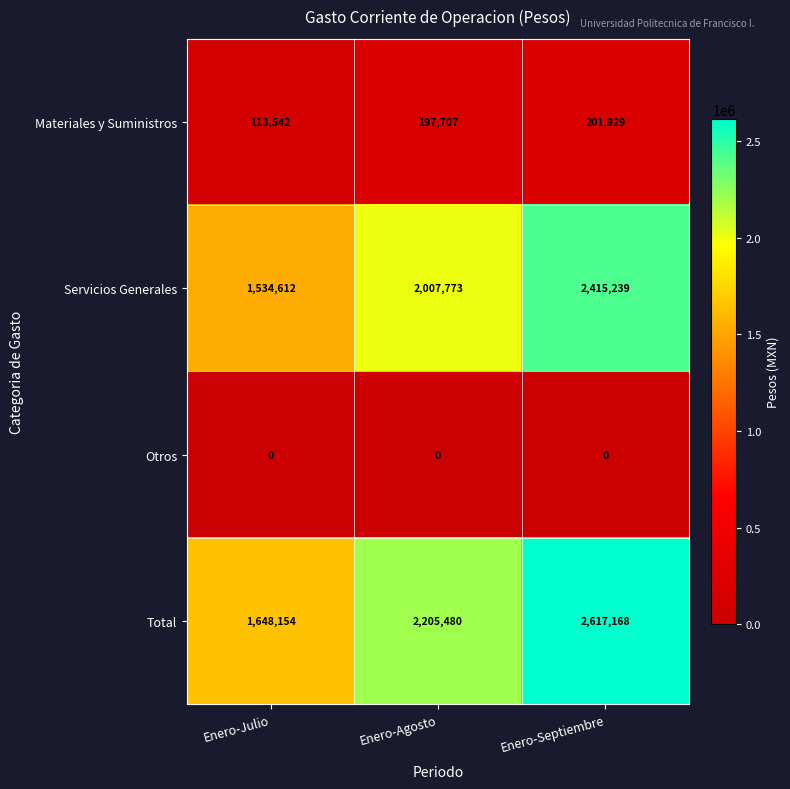

Which series changed the most between Enero-Agosto and Enero-Septiembre?

Total